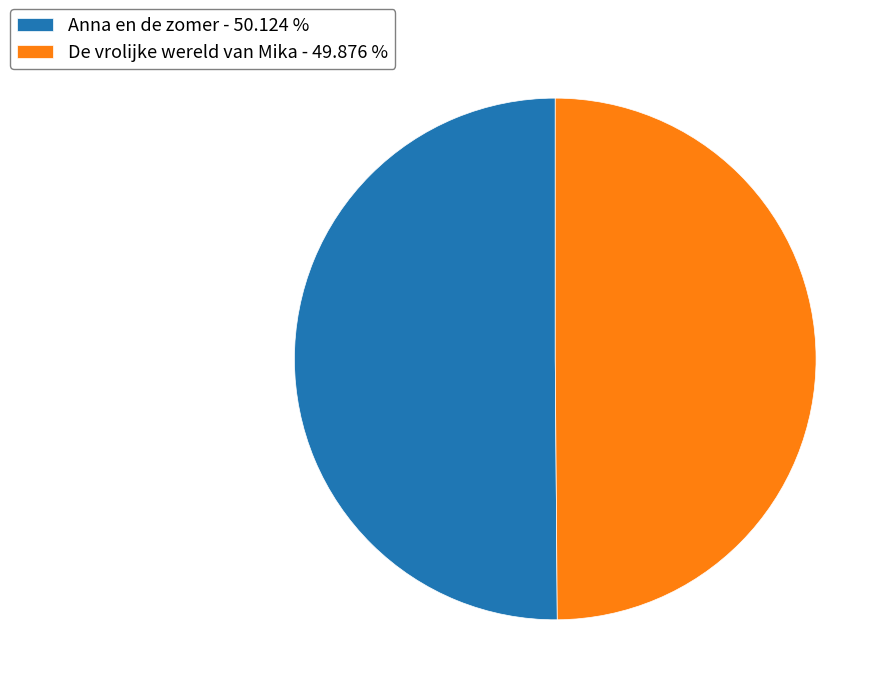

What is the ratio of the value at Anna en de zomer - 50.124 % to the value at De vrolijke wereld van Mika - 49.876 %?

1.0